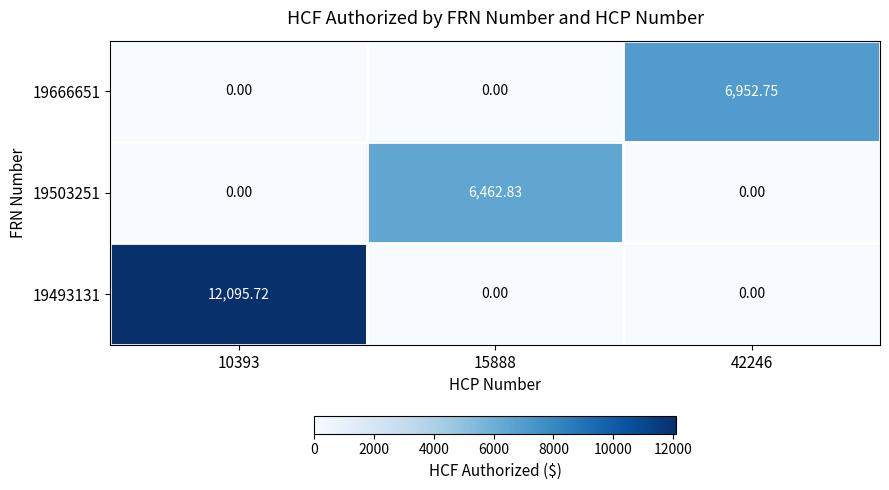

Is the value of 19503251 at 42246 greater than the value of 19666651 at 42246?

No